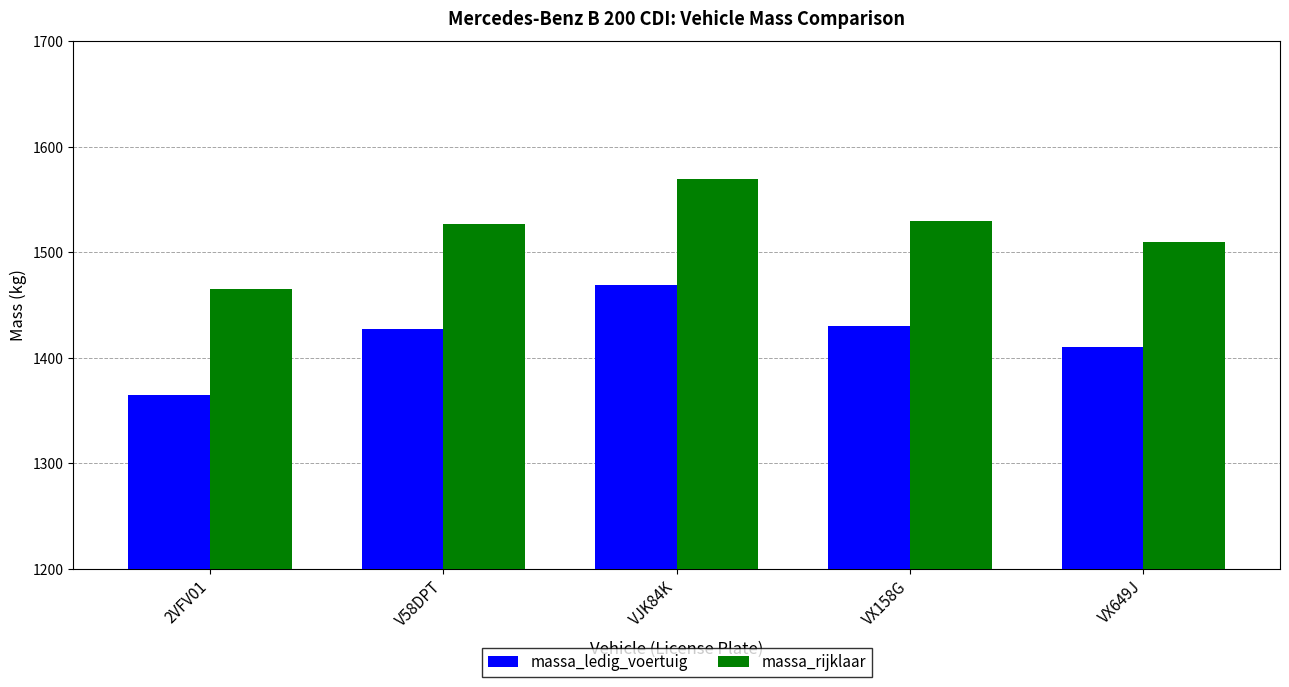

How many groups of bars are there?

5